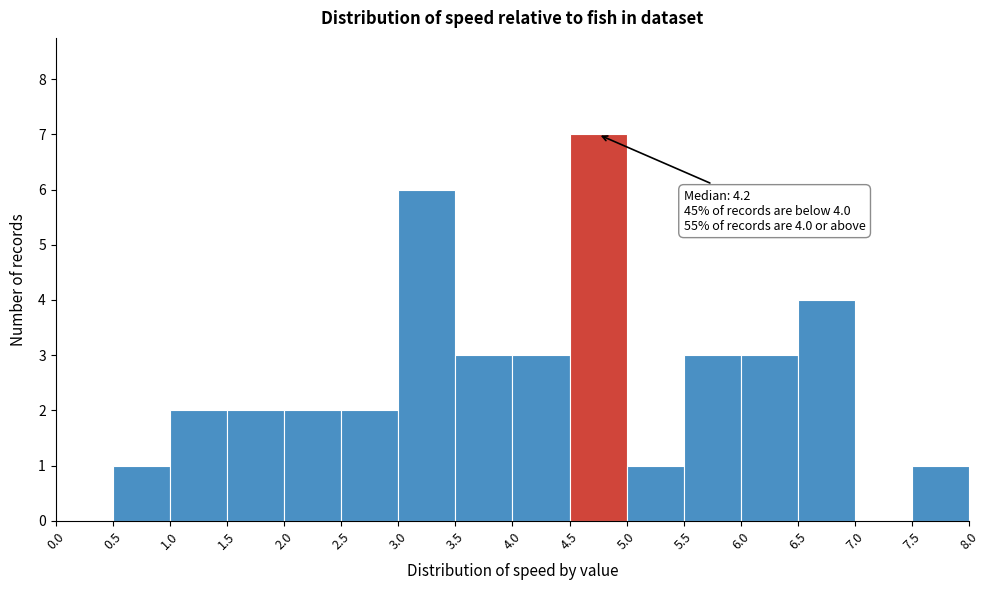

Over which range of the x-axis is the bar tallest?

4.5 to 5.0